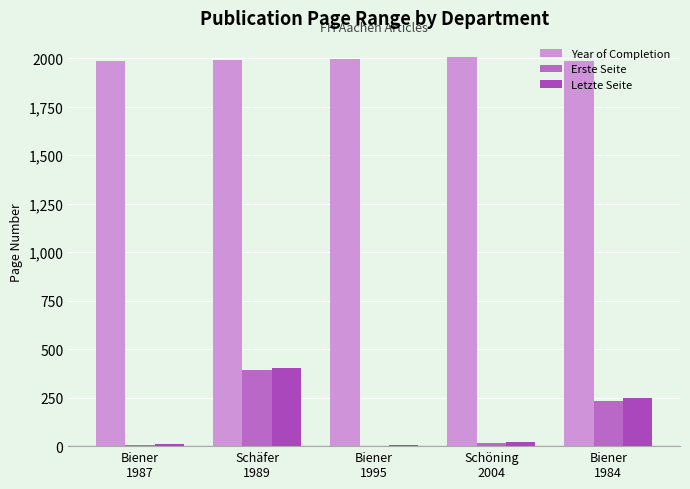

Between Biener
1987 and Schöning
2004, which series saw the biggest shift?

Year of Completion